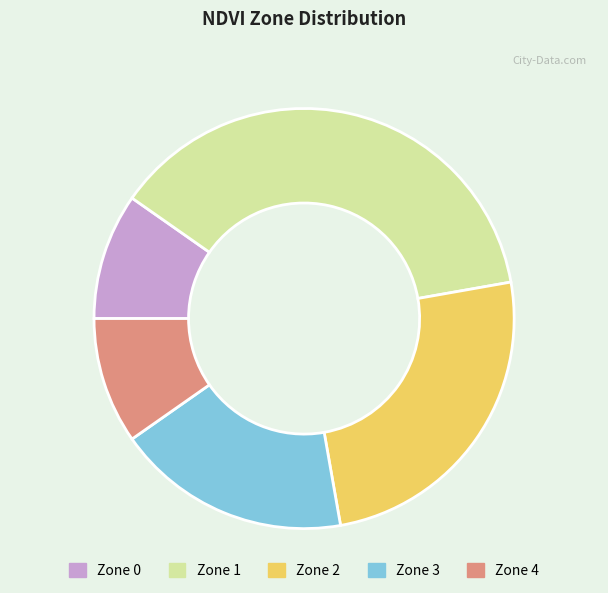

Combined, do Zone 4 and Zone 0 account for over 50%?

No